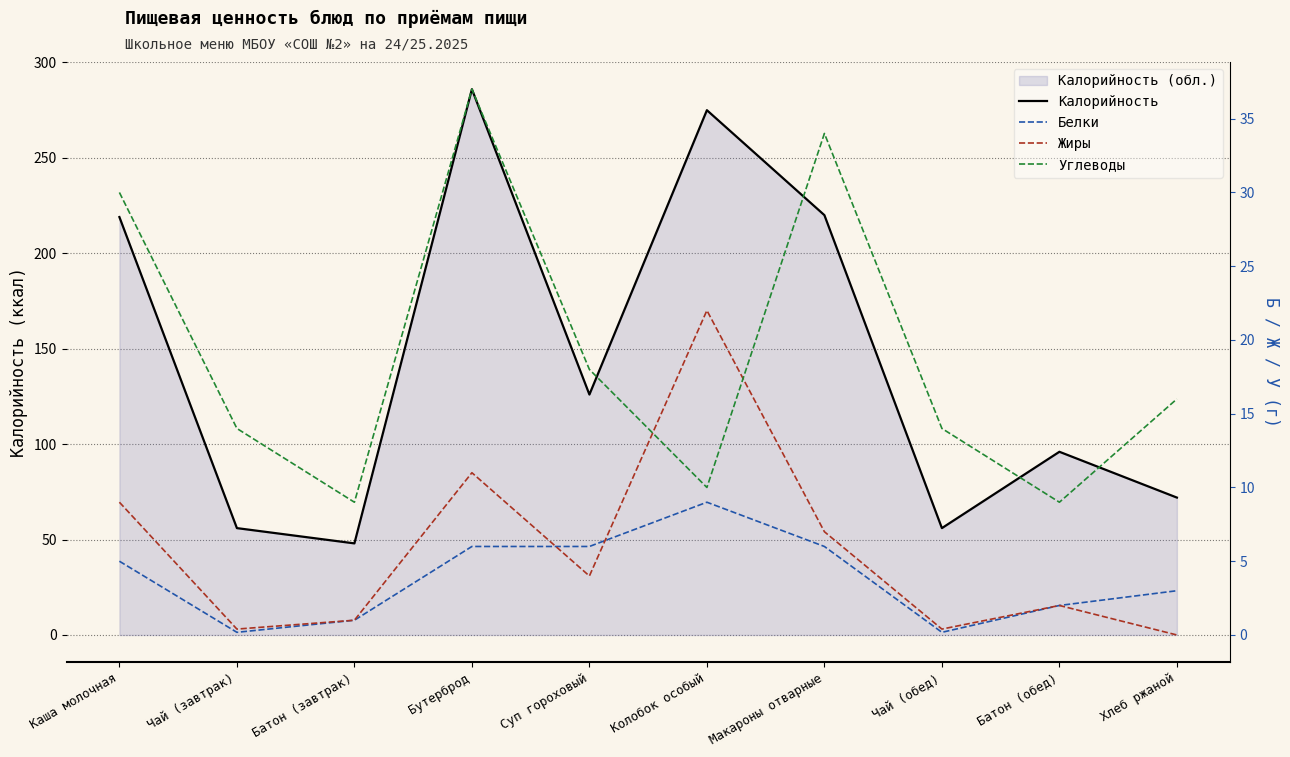

What is the average value of the Белки series?

3.8